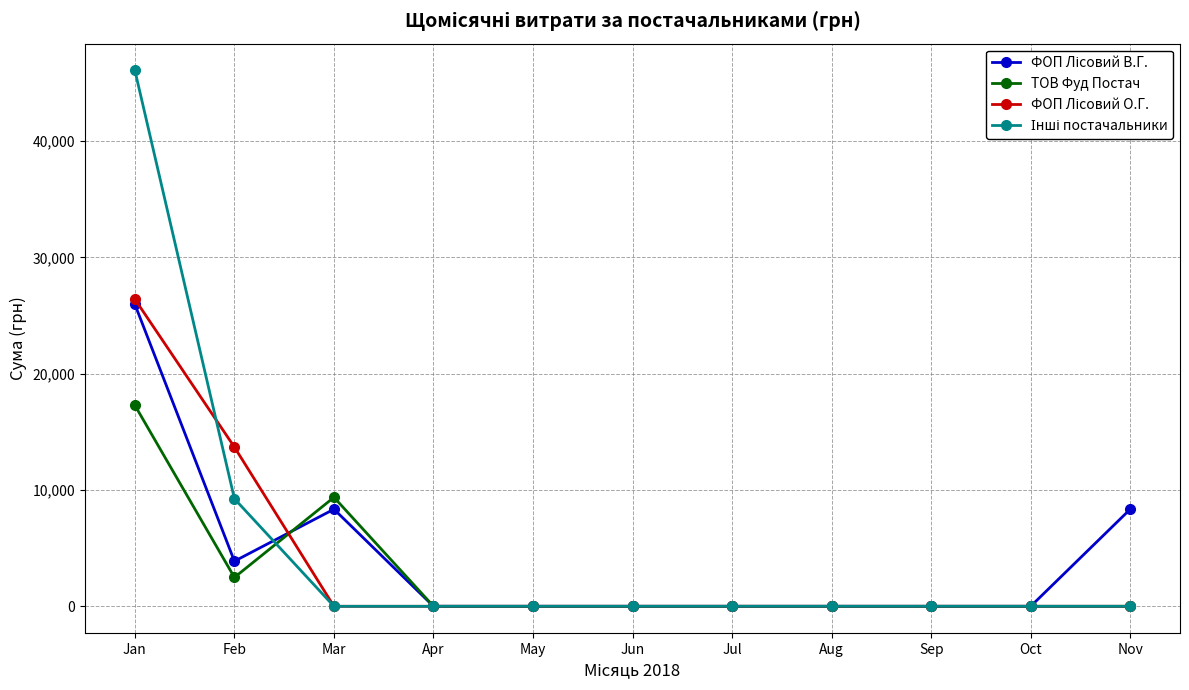

The value of ТОВ Фуд Постач at Nov is 0.0. True or false?

True